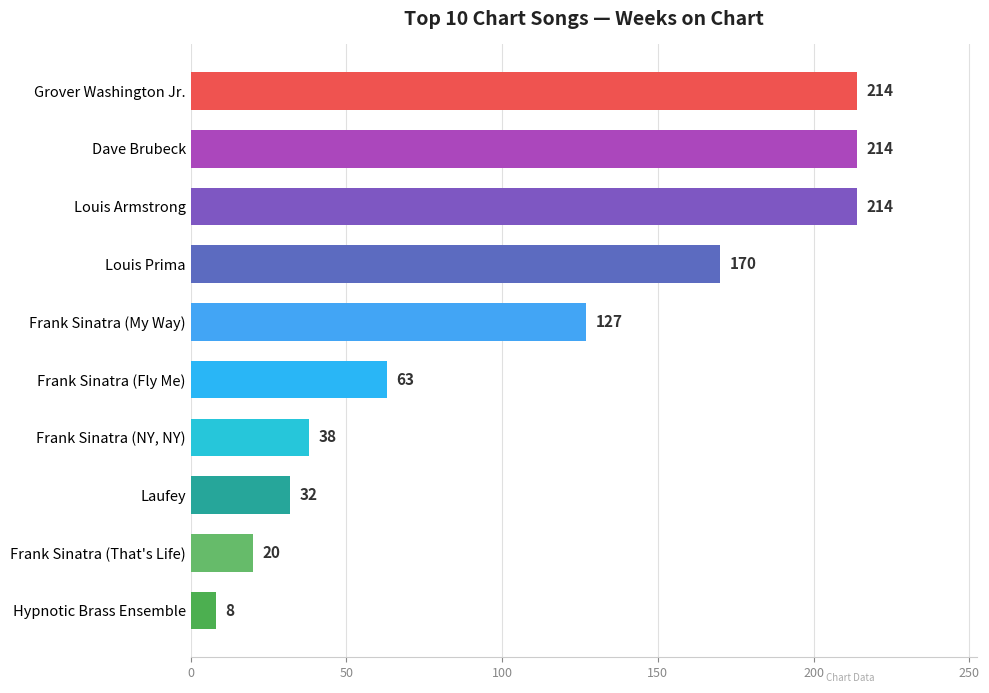

Where is the data nearest to the value 111?

Frank Sinatra (My Way)